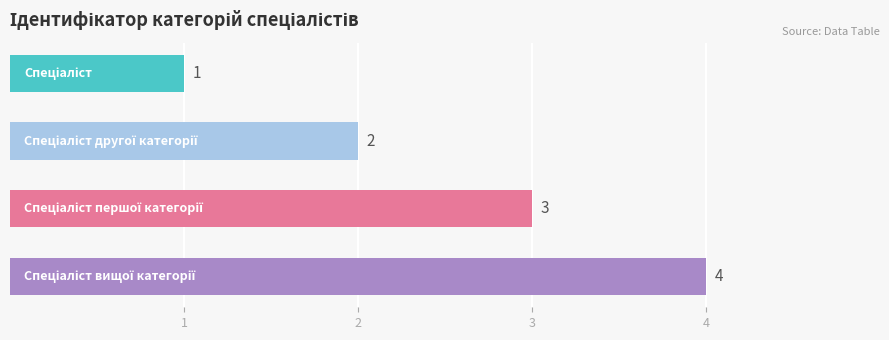

What is the greatest value displayed?

4